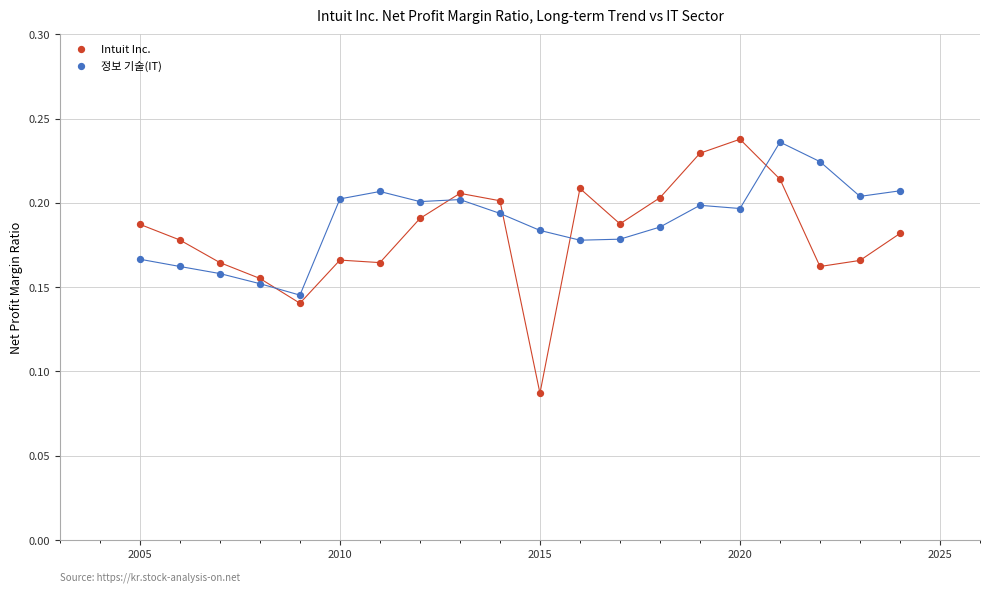

Across all data points, what is the range of X values (max minus min)?

19.0